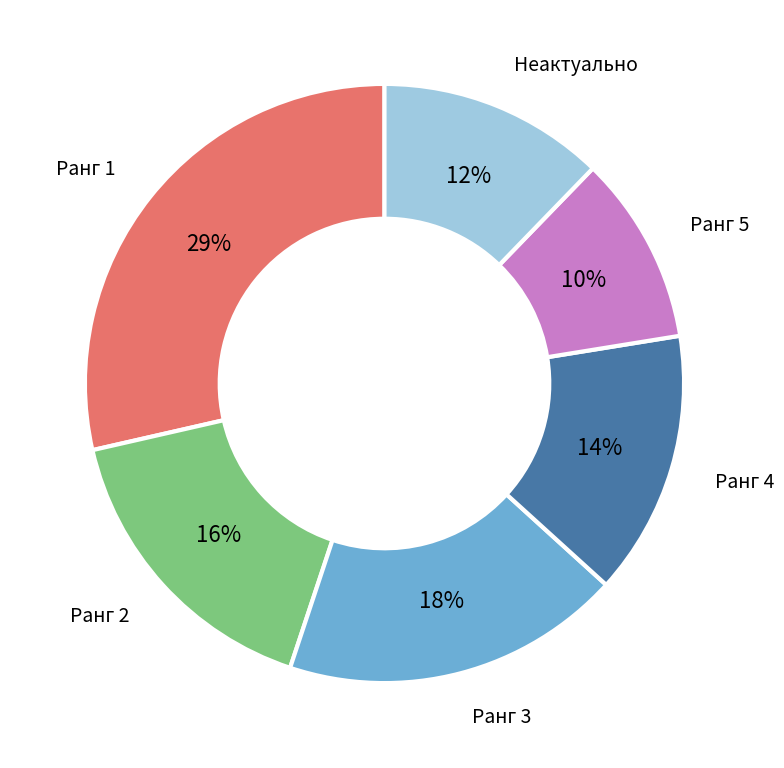

Is there a majority slice in this chart?

No